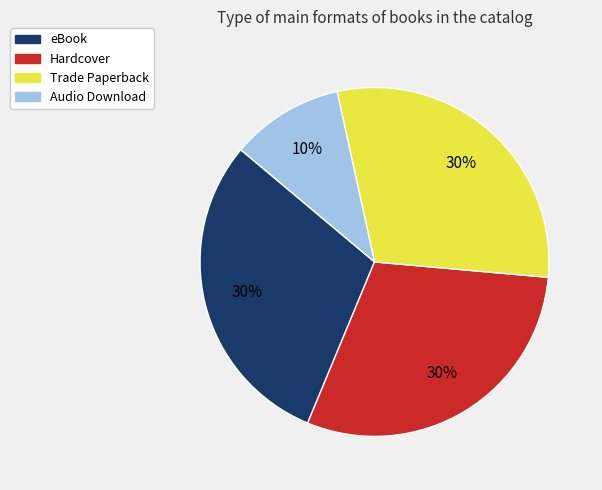

To the nearest percent, what is the average slice percentage?

25%